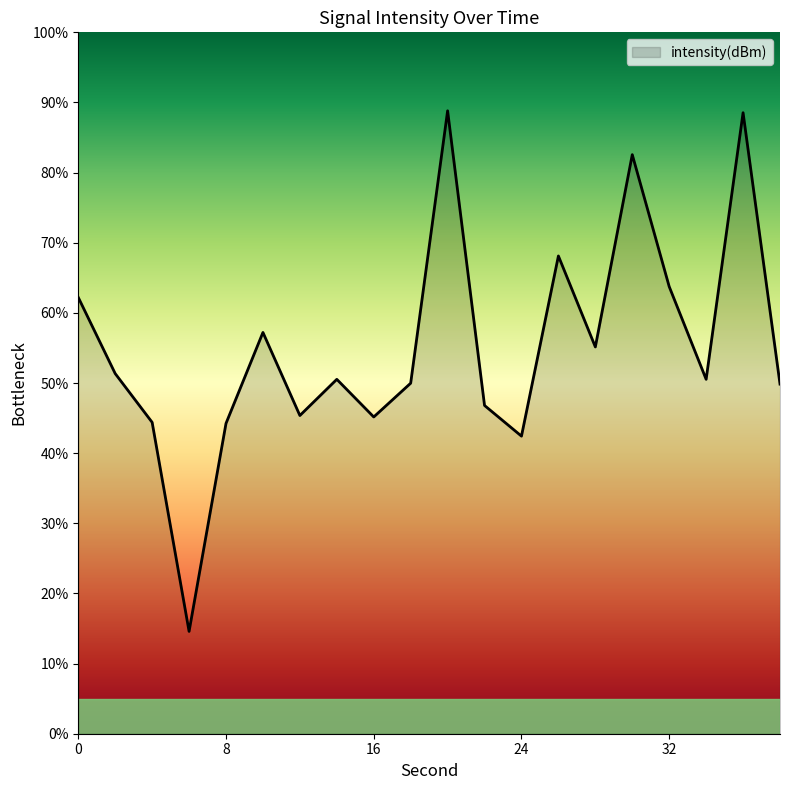

What is the smallest value displayed?

14.6